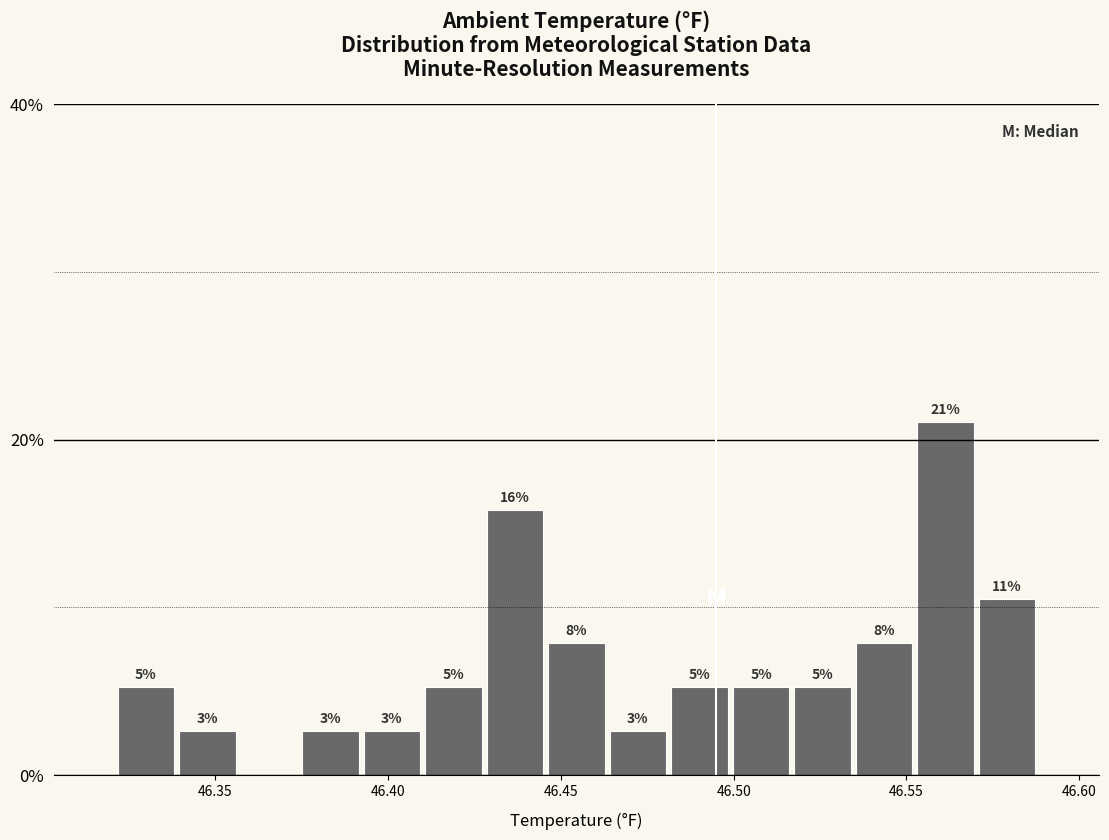

Read against the x-axis, roughly where is the centre of the tallest bar?

46.560